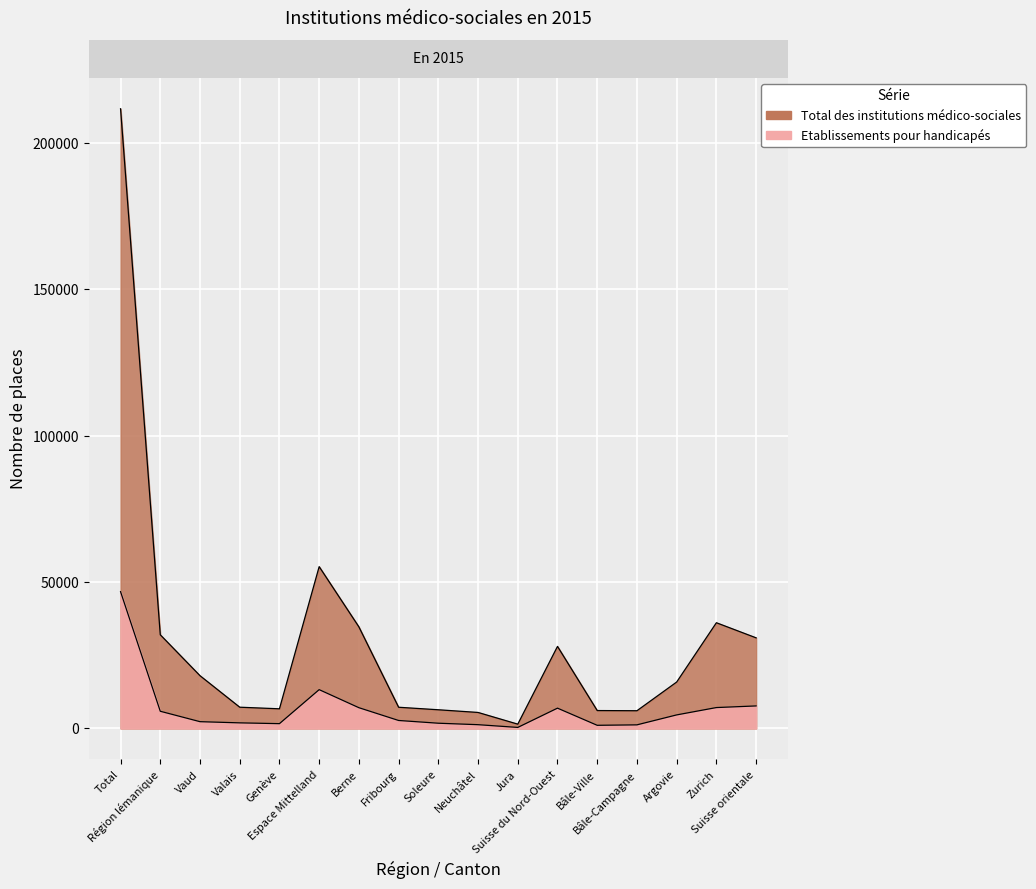

What is the label of the 2nd point from the left?

Région lémanique